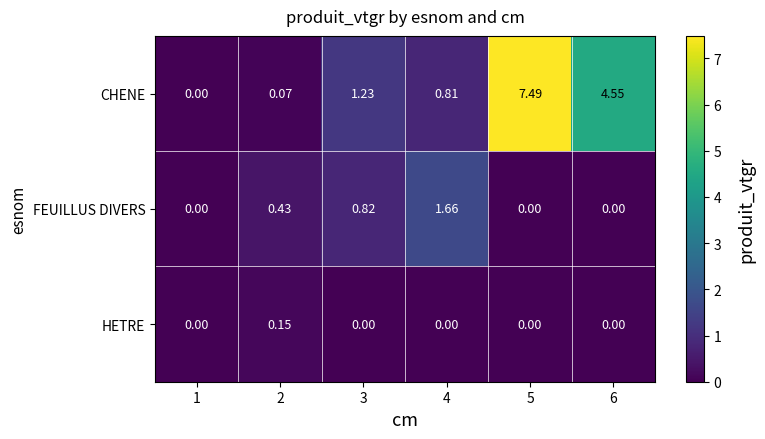

Which series has the widest spread of values?

CHENE